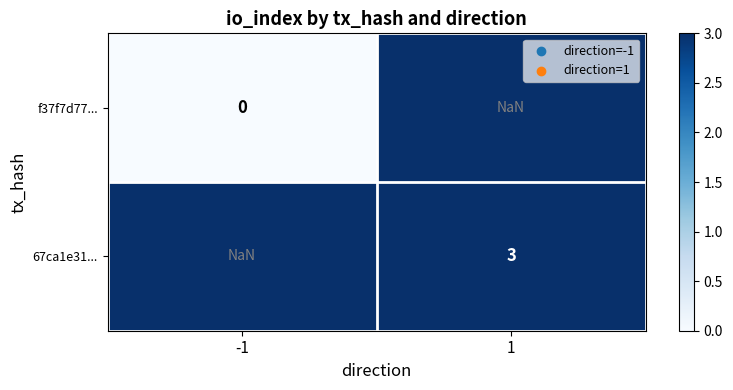

Is it true that f37f7d77... equals 0.0 at -1?

True